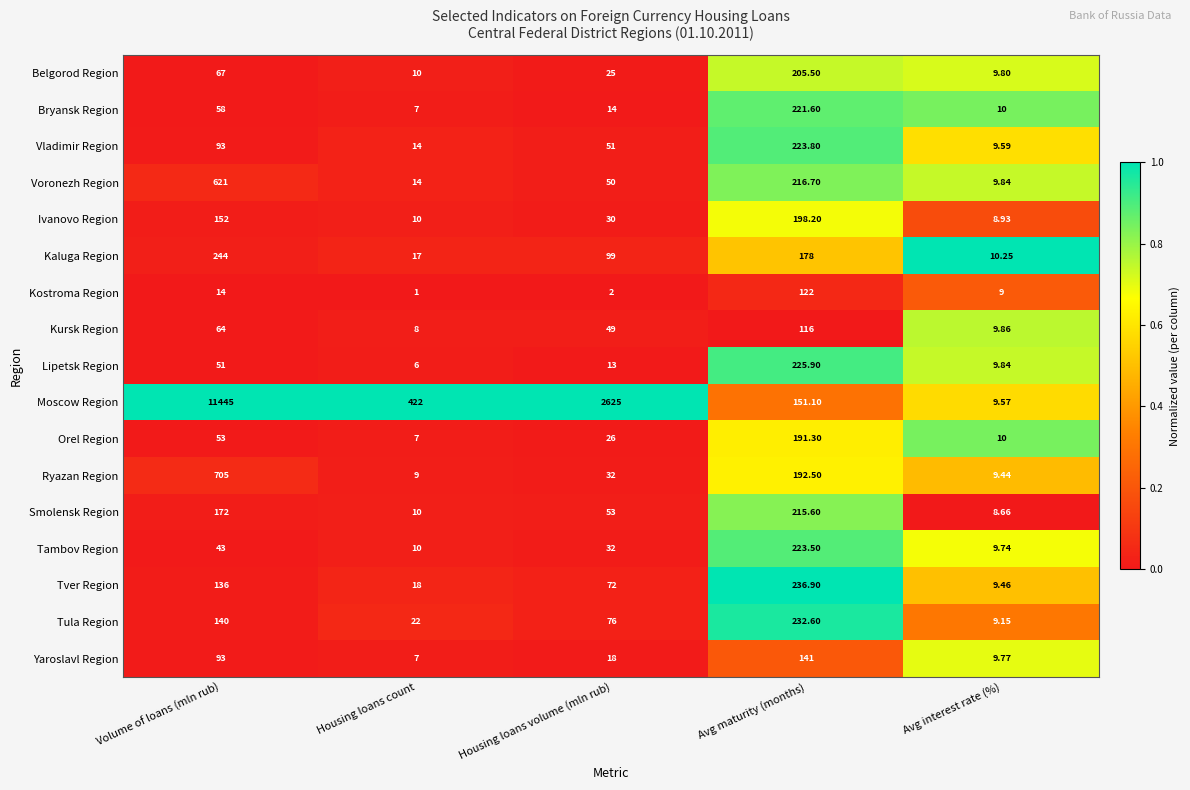

Which series changed the most between Volume of loans (mln rub) and Housing loans volume (mln rub)?

Moscow Region